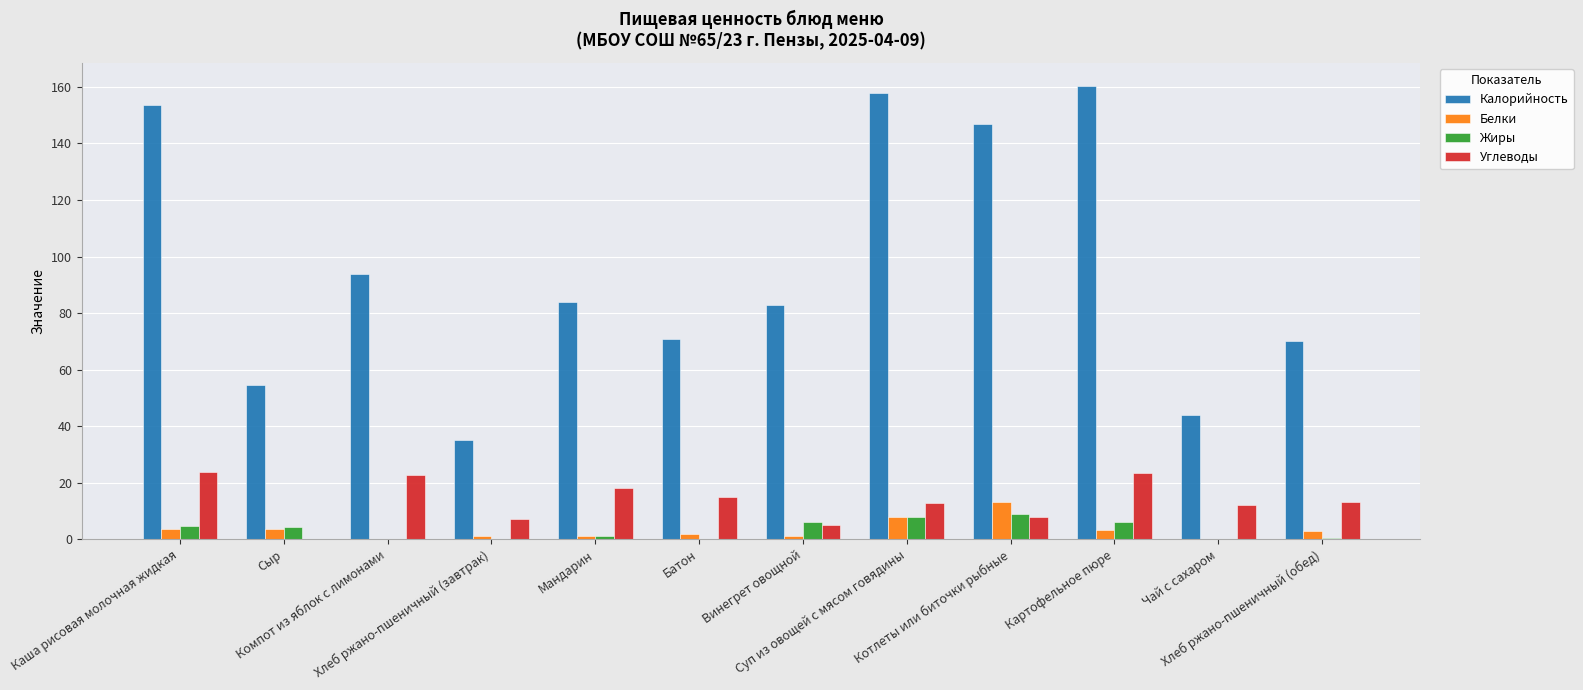

Between Мандарин and Чай с сахаром, which series saw the biggest shift?

Калорийность